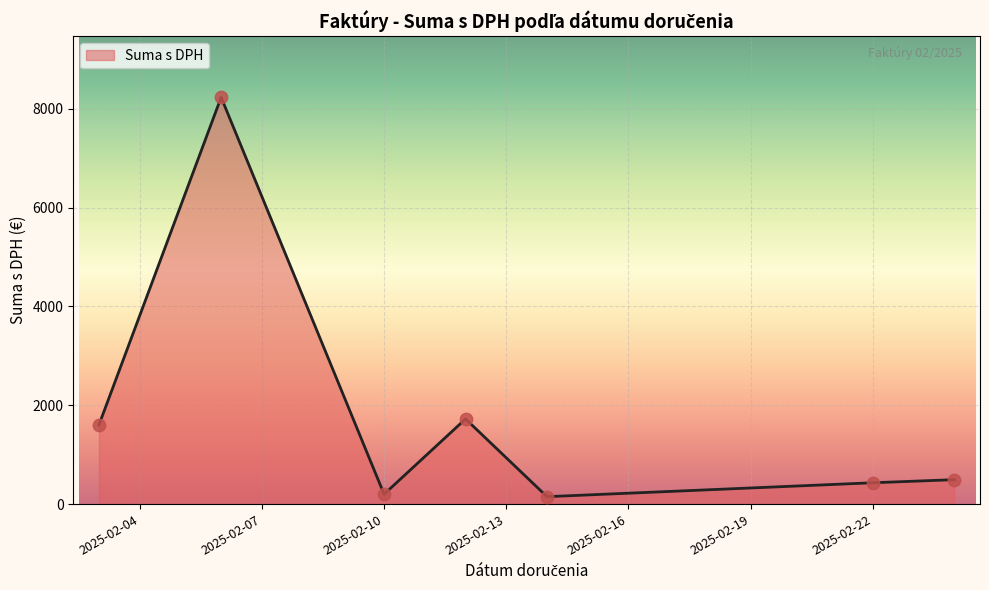

What is the greatest value displayed?

8233.1